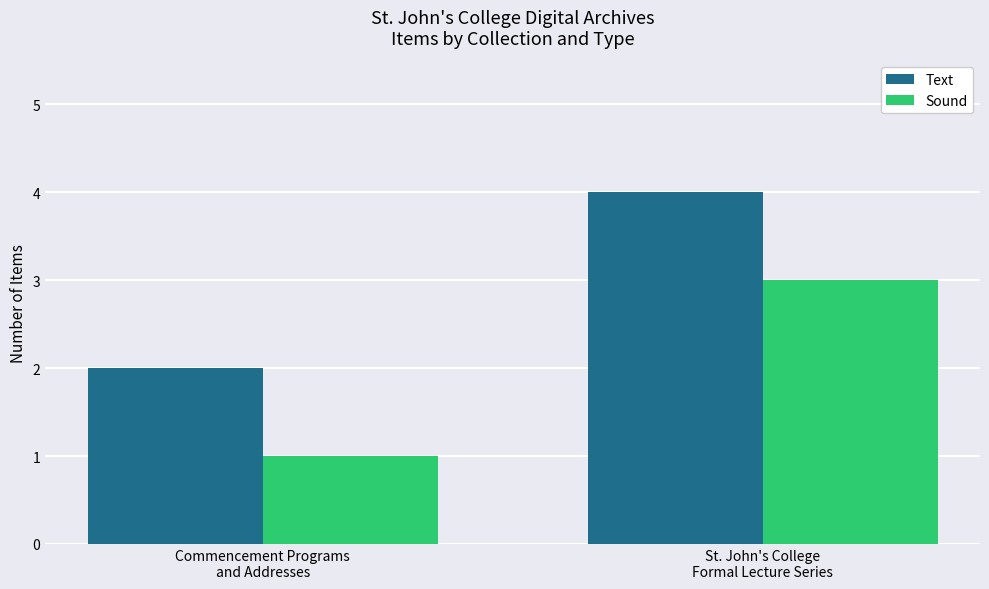

What is the maximum value shown in the chart?

4